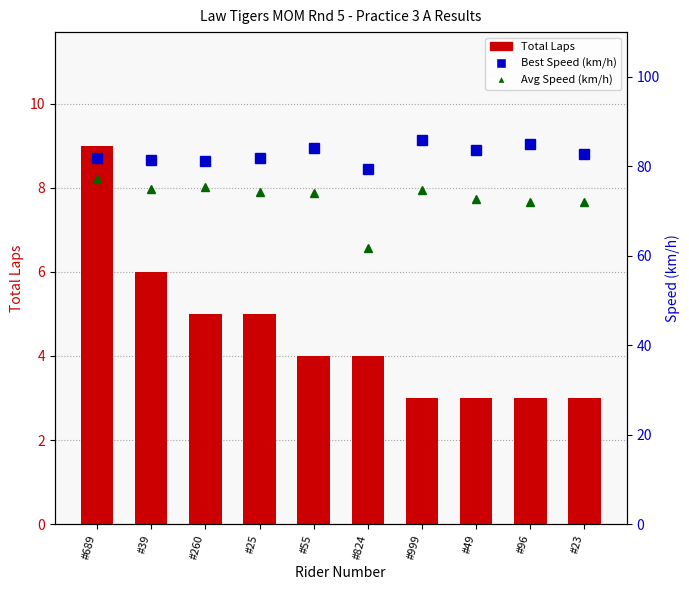

Reading left to right, extract all data points from this chart.

Total Laps: 9.0	6.0	5.0	5.0	4.0	4.0	3.0	3.0	3.0	3.0
Best Speed (km/h): 81.8	81.4	81.3	81.9	84.1	79.4	86.0	83.6	85.0	82.8
Avg Speed (km/h): 77.1	74.9	75.4	74.3	74.1	61.7	74.7	72.6	72.1	72.0